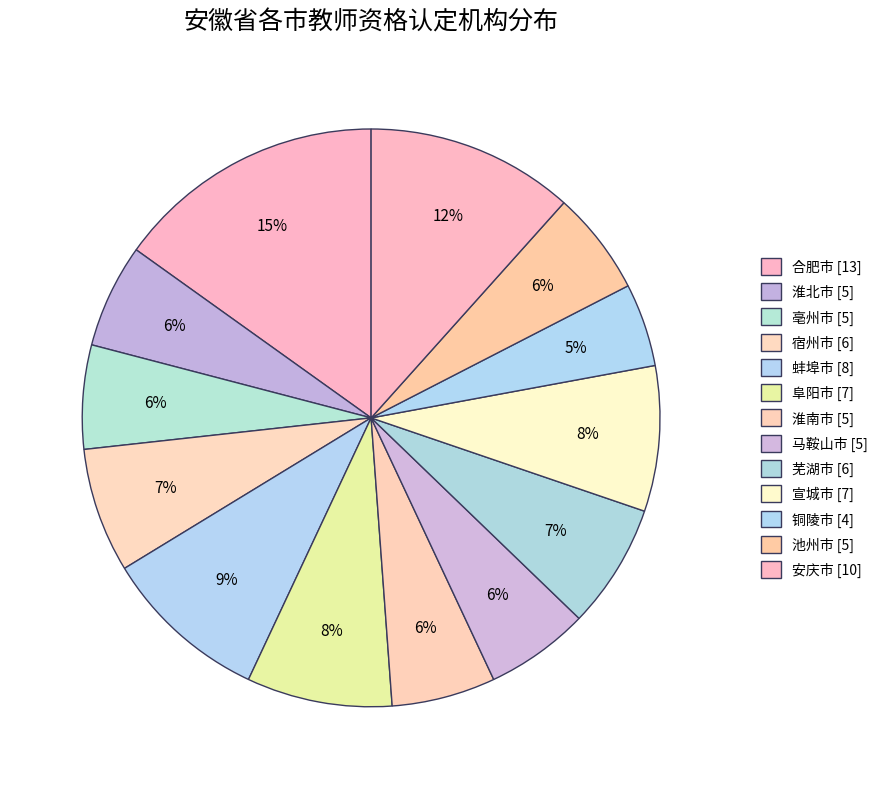

Rank the categories by value from highest to lowest.

合肥市, 安庆市, 蚌埠市, 阜阳市, 宣城市, 宿州市, 芜湖市, 淮北市, 亳州市, 淮南市, 马鞍山市, 池州市, 铜陵市